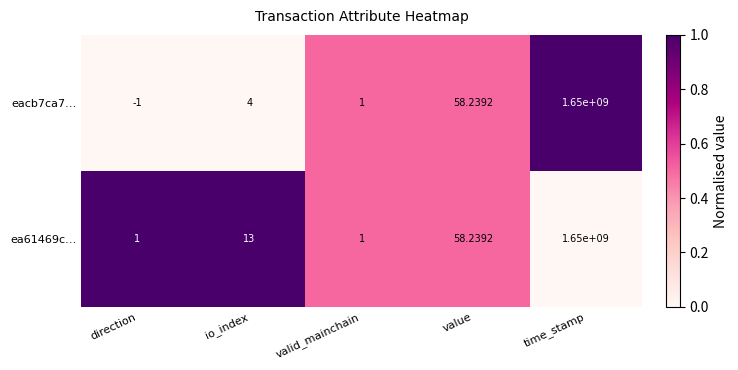

How many categories are shown in the chart?

5